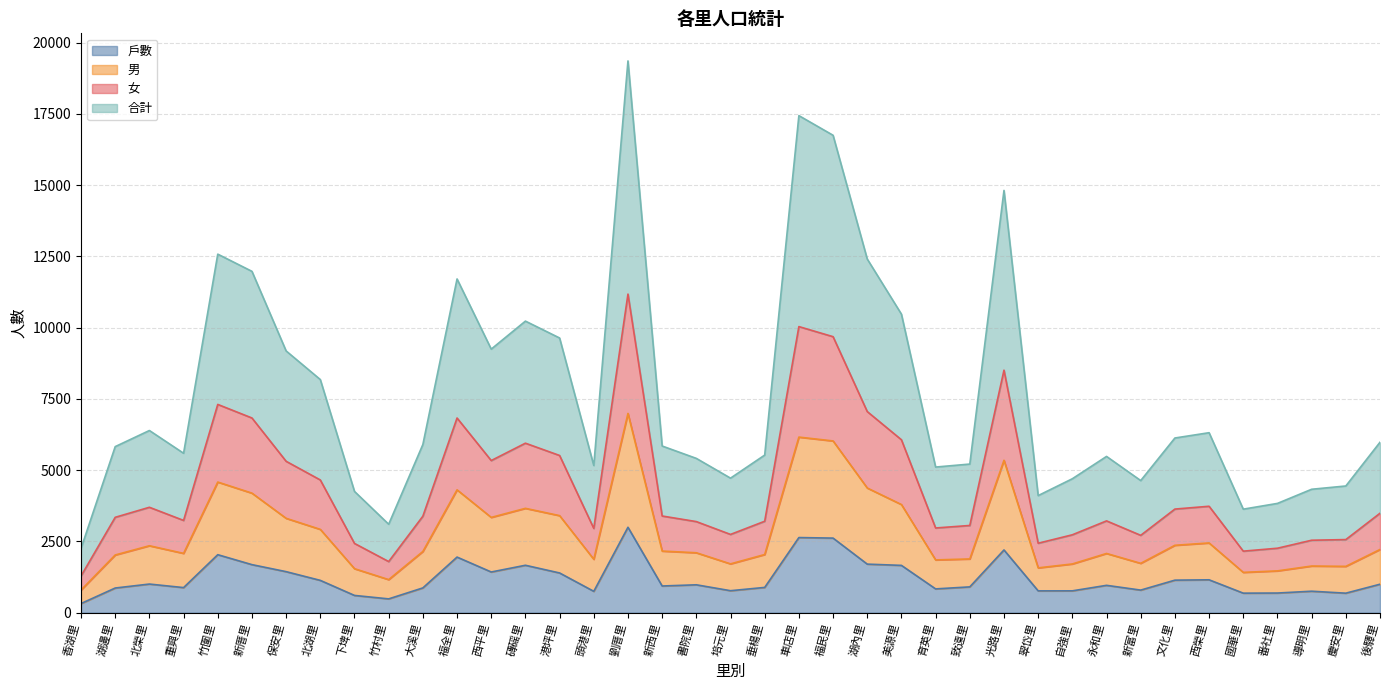

List the labels in order of 戶數 value, largest first.

劉厝里, 車店里, 福民里, 光路里, 竹圍里, 福全里, 湖內里, 新厝里, 磚磘里, 美源里, 保安里, 西平里, 港坪里, 西榮里, 文化里, 北湖里, 北榮里, 後驛里, 書院里, 永和里, 新西里, 致遠里, 垂楊里, 重興里, 大溪里, 湖邊里, 育英里, 新富里, 培元里, 自強里, 翠岱里, 導明里, 頭港里, 番社里, 國華里, 慶安里, 下埤里, 竹村里, 香湖里